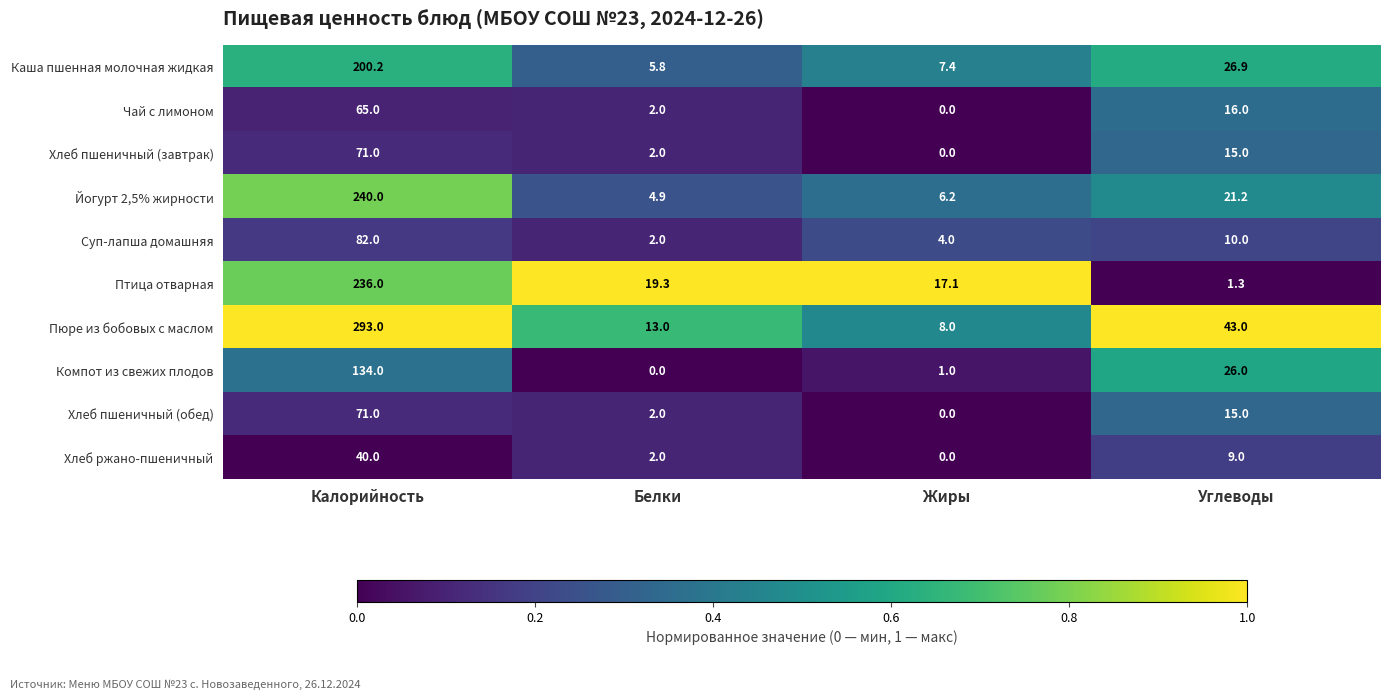

At how many categories does at least one series exceed 0?

4